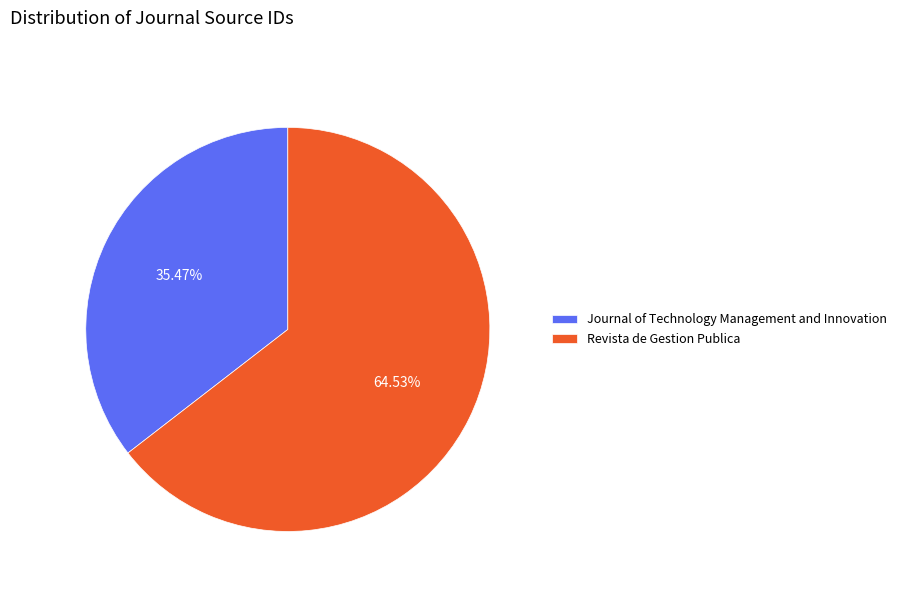

Is it true that Revista de Gestion Publica is 65% of the pie?

True